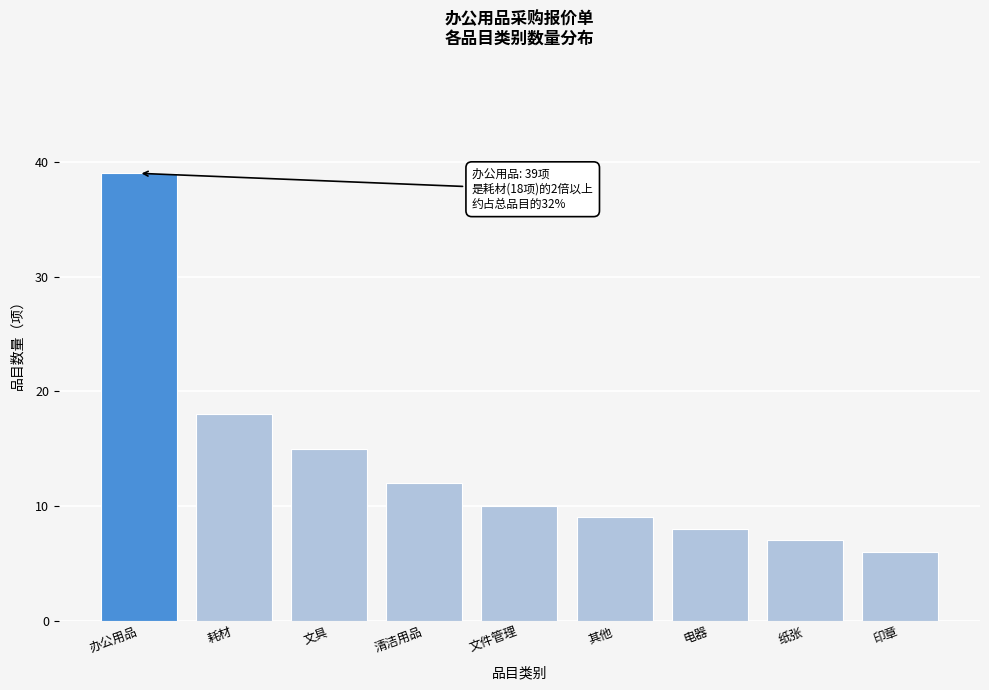

Reading left to right, extract all data points from this chart.

39	18	15	12	10	9	8	7	6